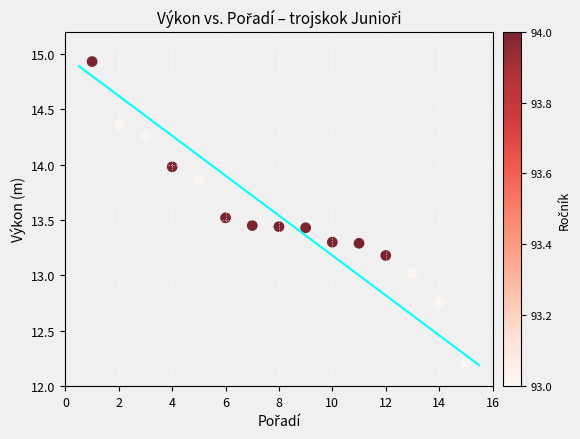

What is the range of X values (max minus min)?

14.0